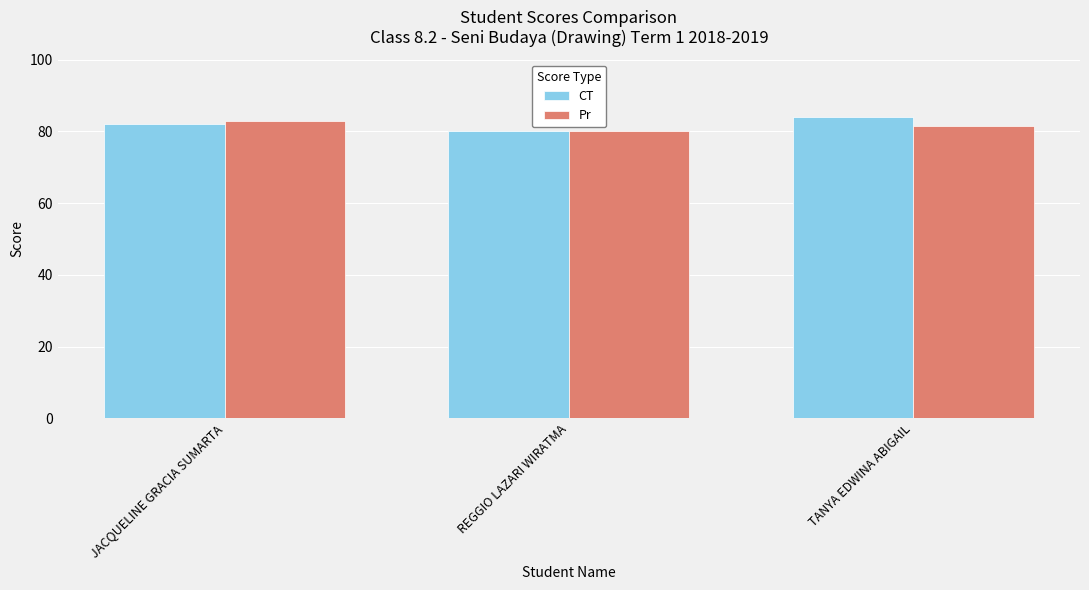

What is the total value across all series at JACQUELINE GRACIA SUMARTA?

165.0